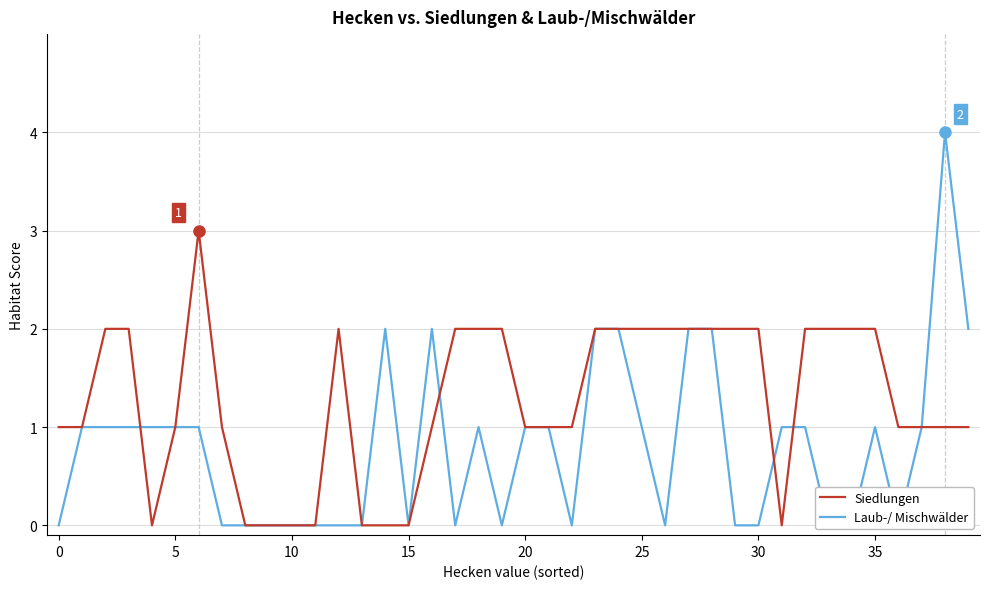

What is the label of the 29th point from the left?

28